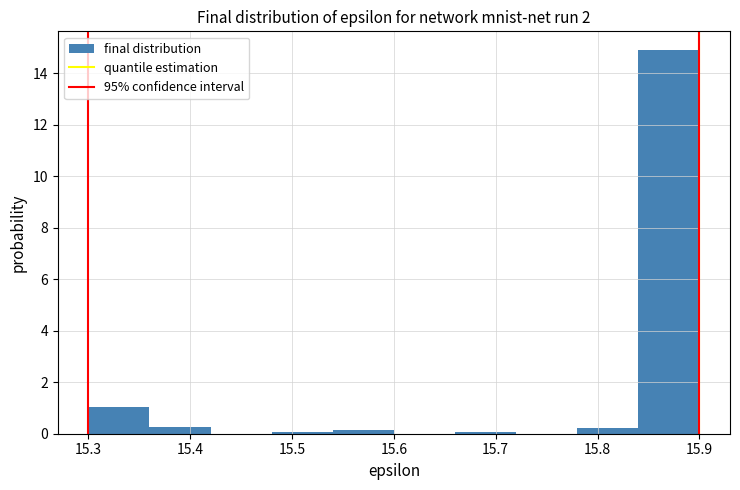

Reading left to right, transcribe this chart: for each bar, give the range it covers on the x-axis and its height. The values are not printed on the chart, so give them approximately, as read against the axis.

15.30 to 15.36: 1.0
15.36 to 15.42: 0.2
15.42 to 15.48: 0
15.48 to 15.54: under 0.2
15.54 to 15.60: under 0.2
15.60 to 15.66: 0
15.66 to 15.72: under 0.2
15.72 to 15.78: 0
15.78 to 15.84: 0.2
15.84 to 15.90: 14.8